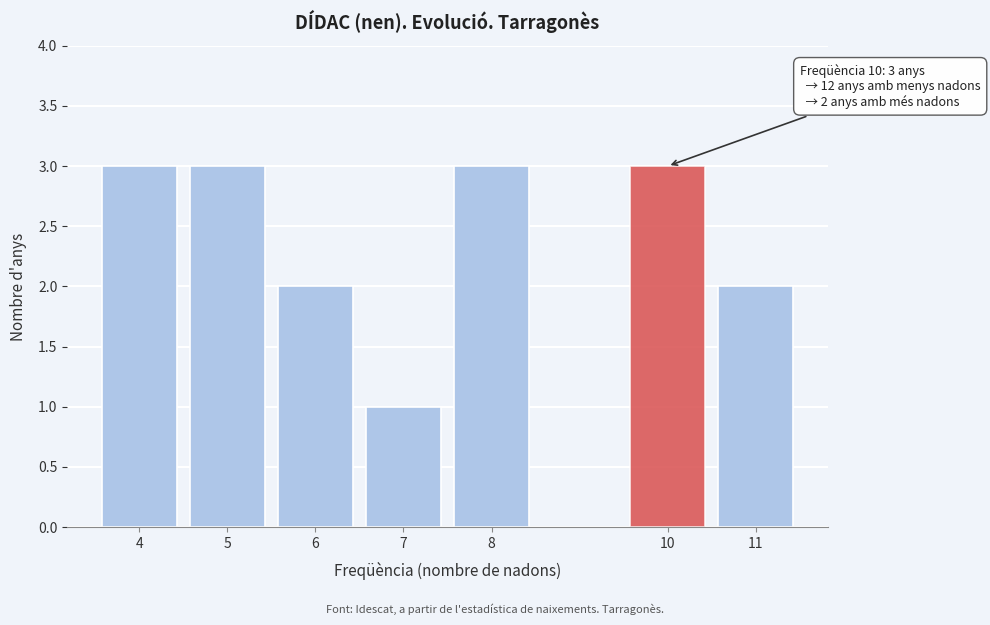

Reading left to right, list all the values displayed in this chart.

4=3	5=3	6=2	7=1	8=3	10=3	11=2